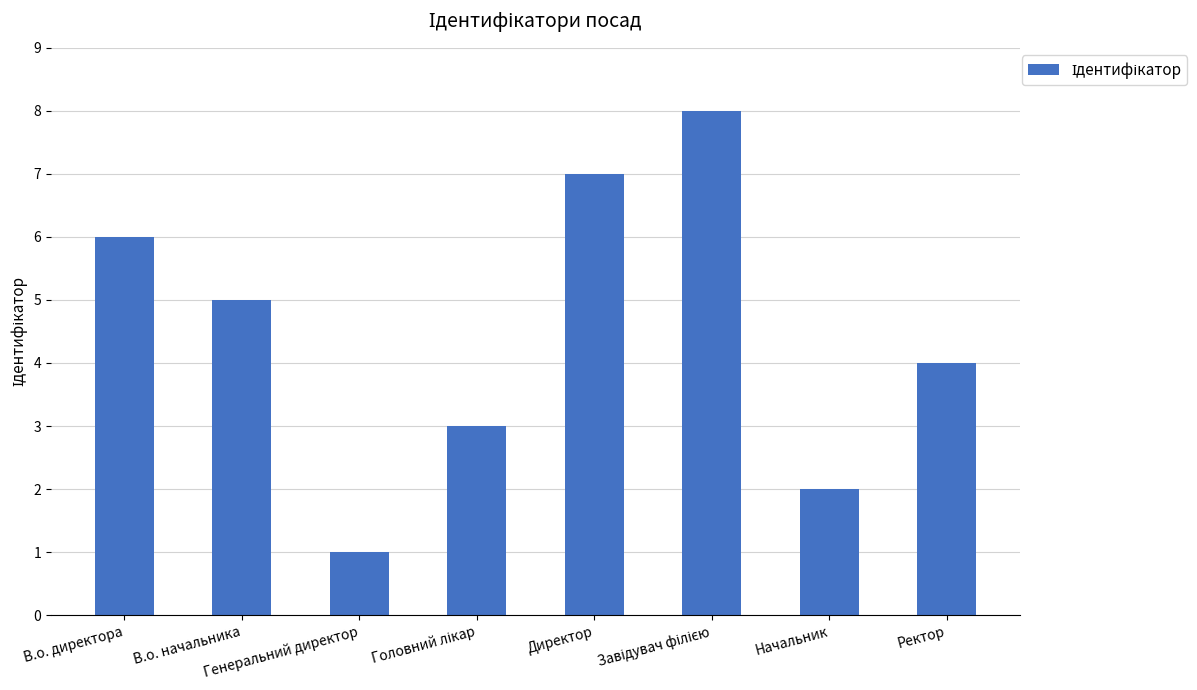

What is the greatest value displayed?

8